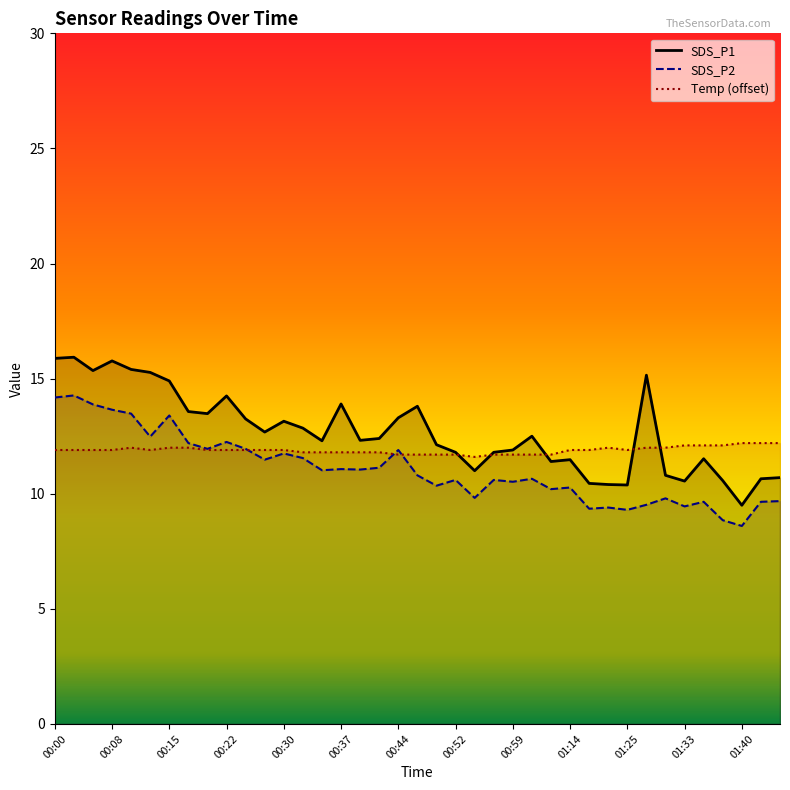

How many lines are shown in the chart?

3